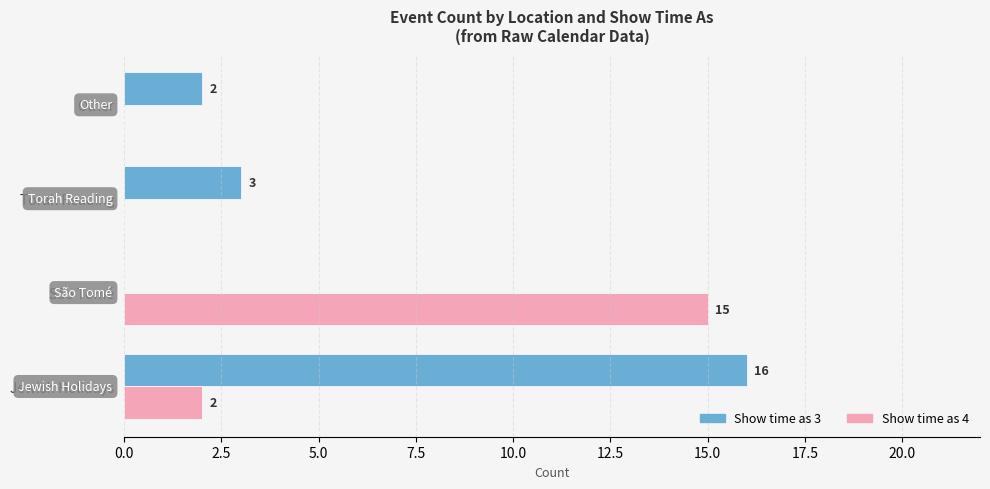

True or false: Show time as 4 has a value of 2 at Jewish Holidays.

True